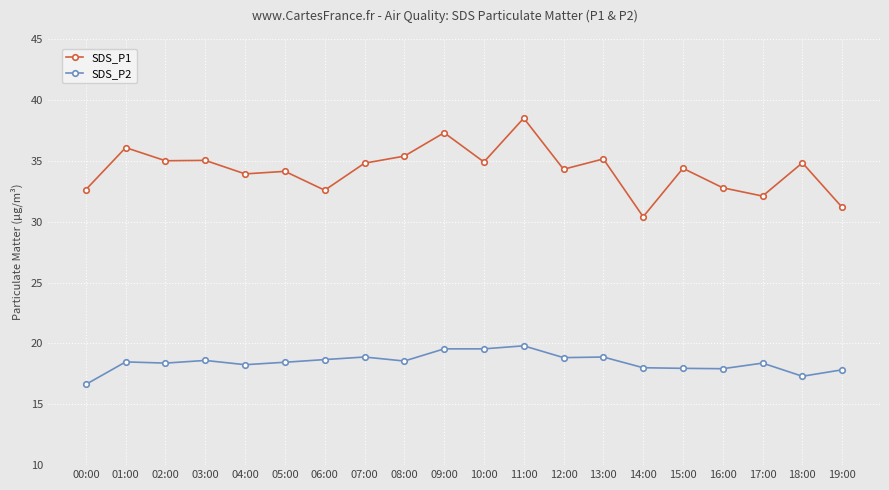

True or false: SDS_P1 has more than 2 interior local peaks.

True